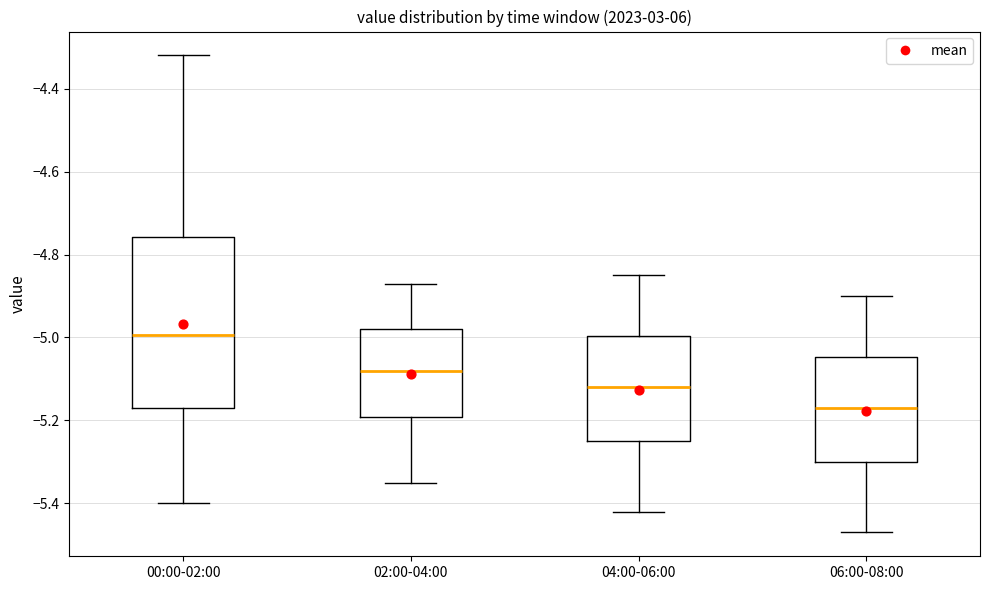

Reading left to right, transcribe this box plot: for each box, give where its median line is, the range the box spans, and where its two whiskers end, as read against the y-axis. The values are not printed on the chart, so give them approximately, as read against the axis.

00:00-02:00: median -5.00, box -5.16 to -4.76, whiskers -5.40 to -4.32
02:00-04:00: median -5.08, box -5.20 to -4.98, whiskers -5.34 to -4.86
04:00-06:00: median -5.12, box -5.24 to -5.00, whiskers -5.42 to -4.84
06:00-08:00: median -5.16, box -5.30 to -5.04, whiskers -5.46 to -4.90